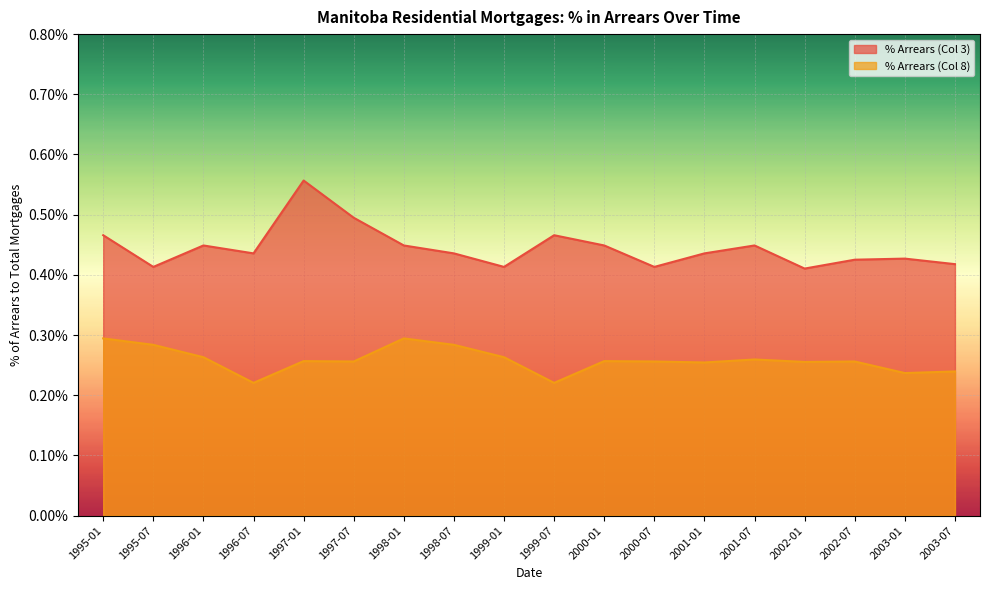

What is the label of the 6th point from the right?

2001-01